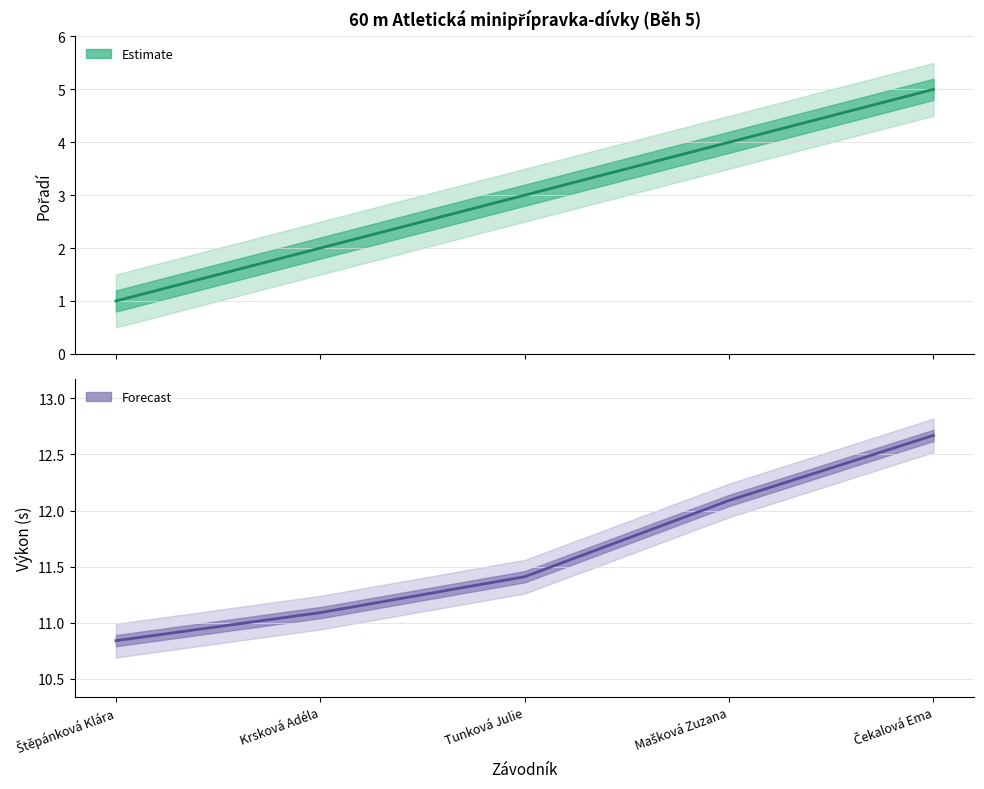

Which series changed the most between Štěpánková Klára and Mašková Zuzana?

Pořadí